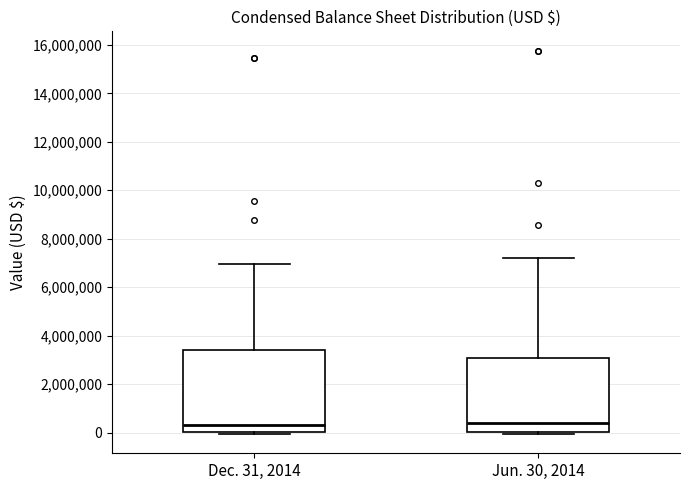

Where is the lower edge of the box for Dec. 31, 2014 on the y-axis? The values are not printed on the chart, so give them approximately, as read against the axis.

0